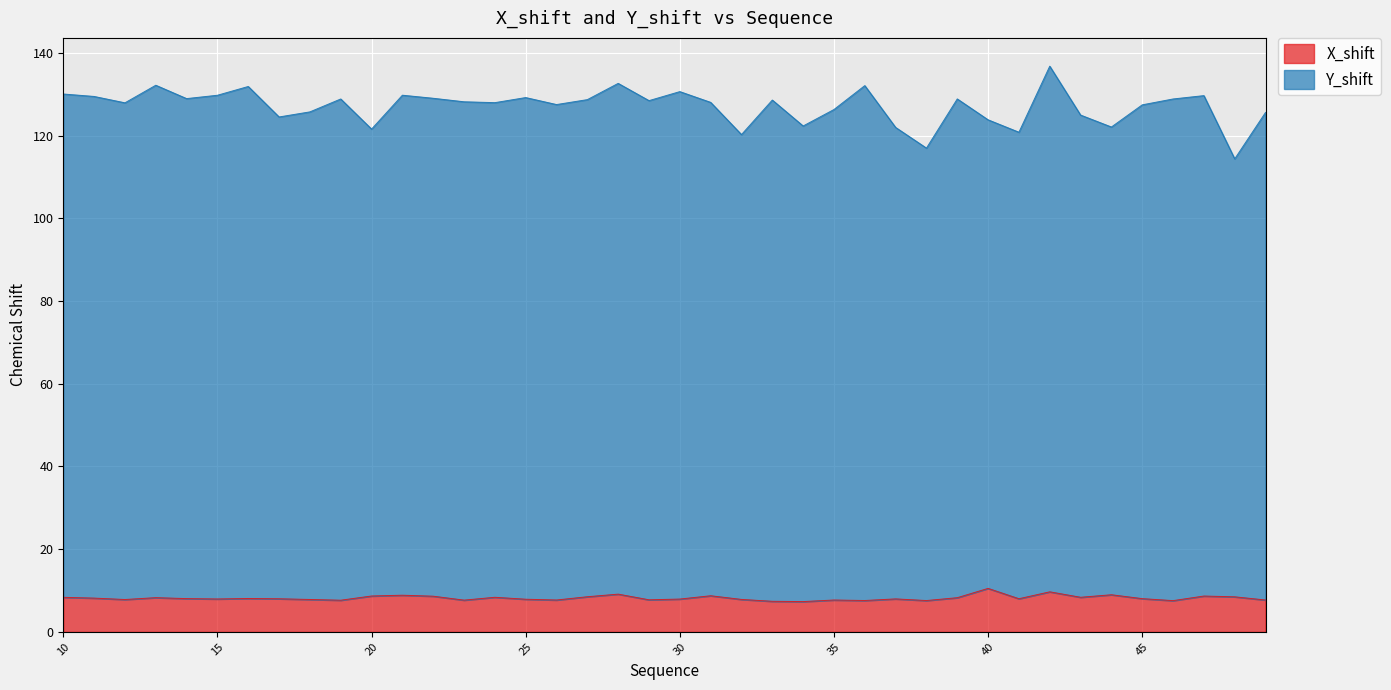

What is the value of the X_shift point at the 6th from the left?

8.0